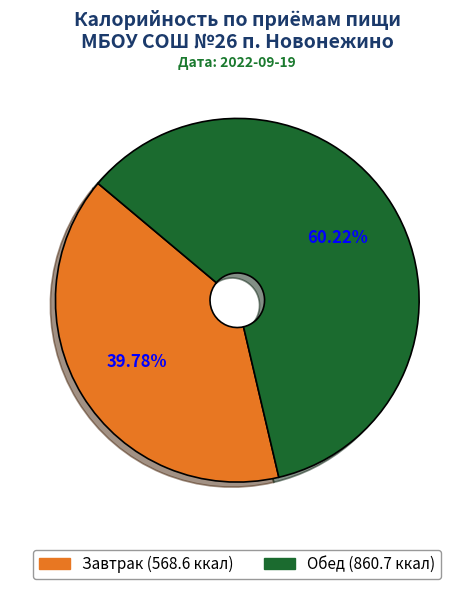

The Обед slice represents 69% of the pie. True or false?

False